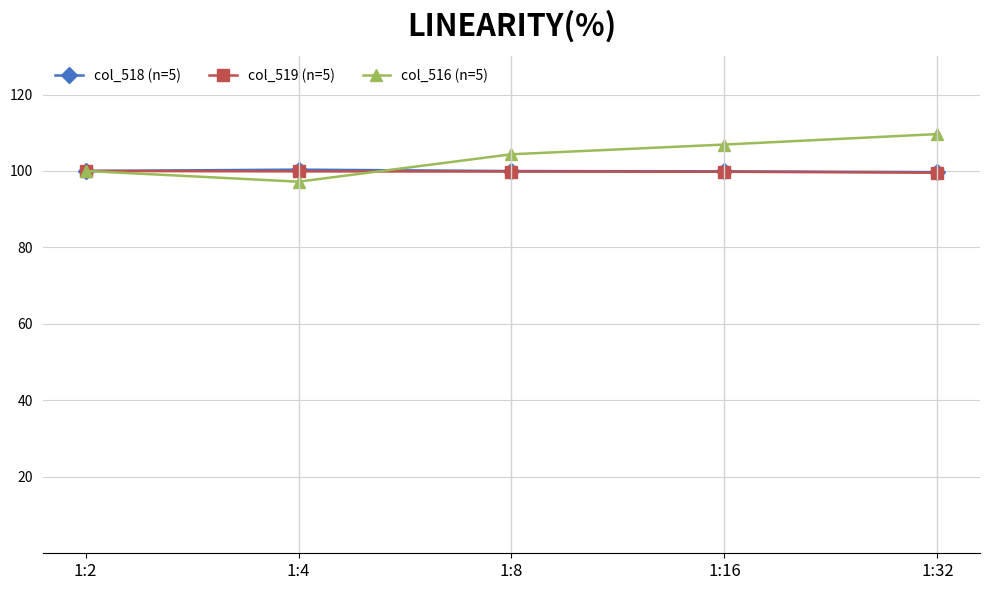

At which category does col_516 (n=5) reach its first local valley?

1:4